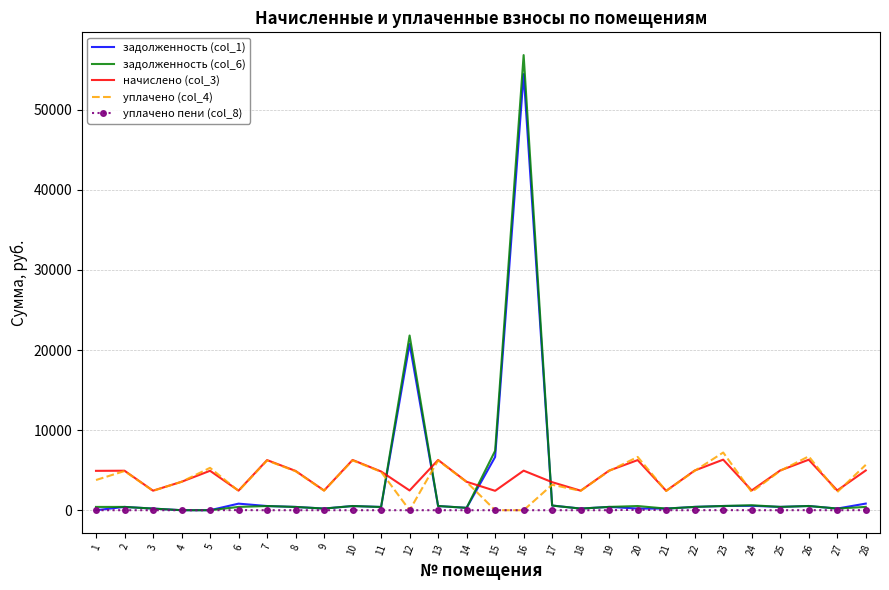

Is the value of задолженность (col_6) at 22 greater than the value of начислено (col_3) at 19?

No